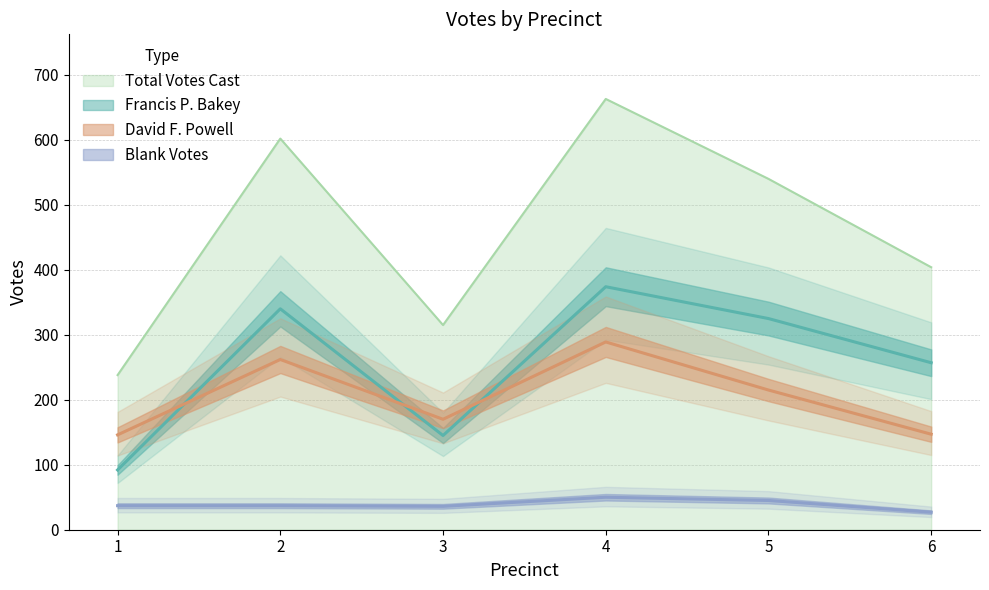

True or false: David F. Powell and Blank Votes intersect in this chart.

False